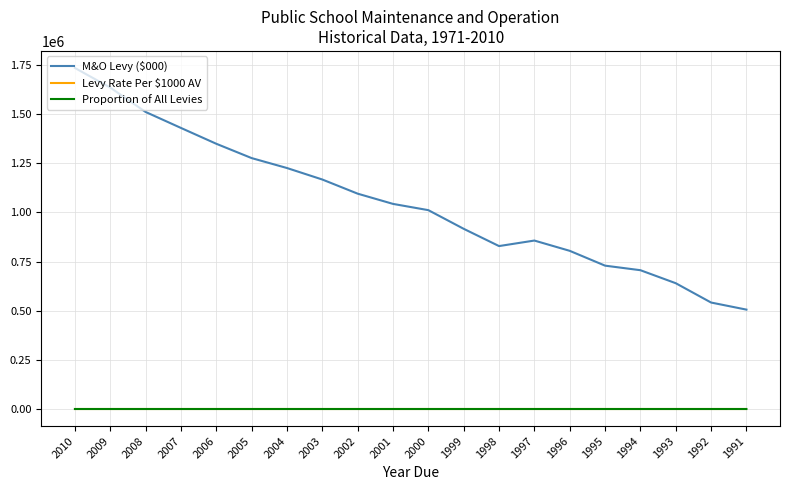

Which series has the largest total across all categories?

M&O Levy ($000)